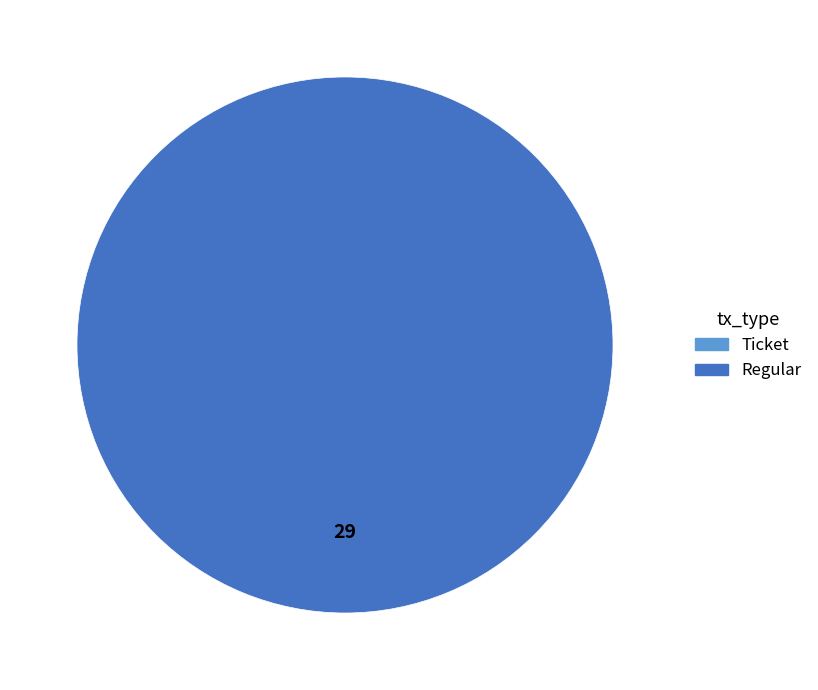

Count the number of slices in the pie.

2